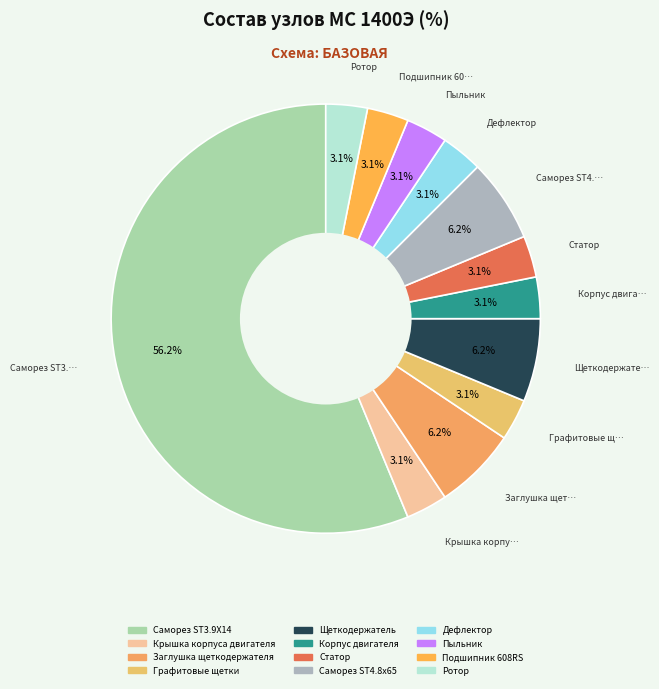

Count the number of slices in the pie.

12